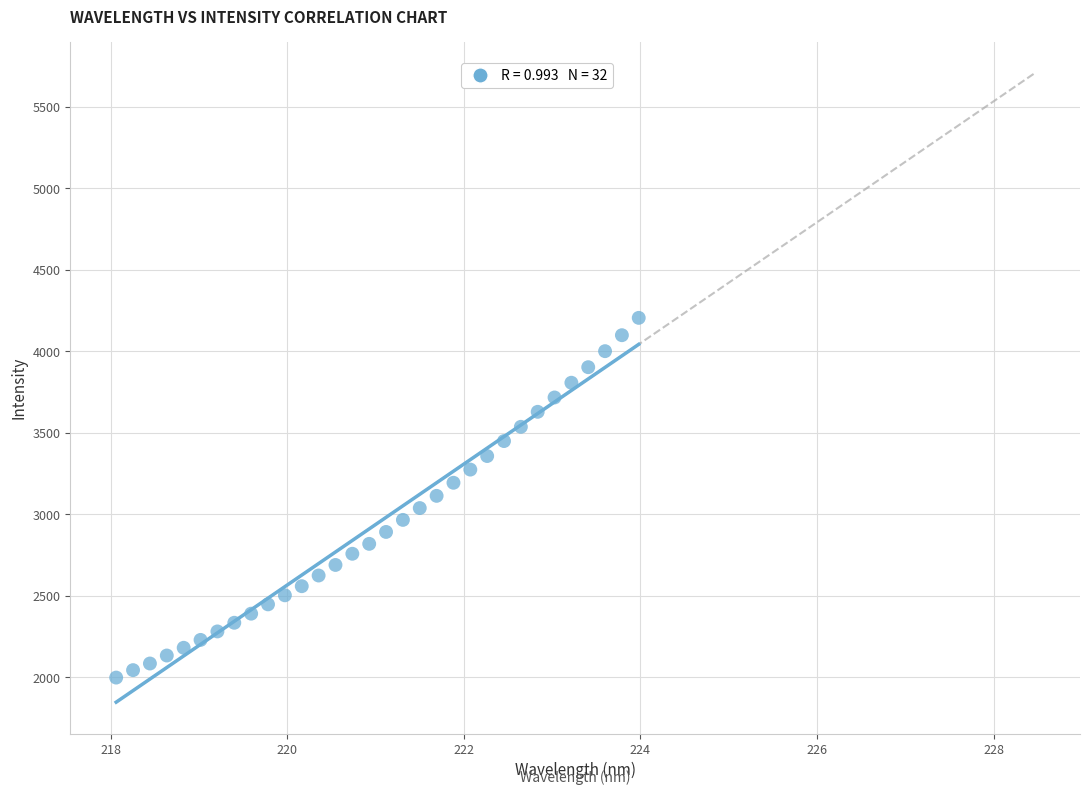

What is the range of Y values (max minus min)?

2206.8